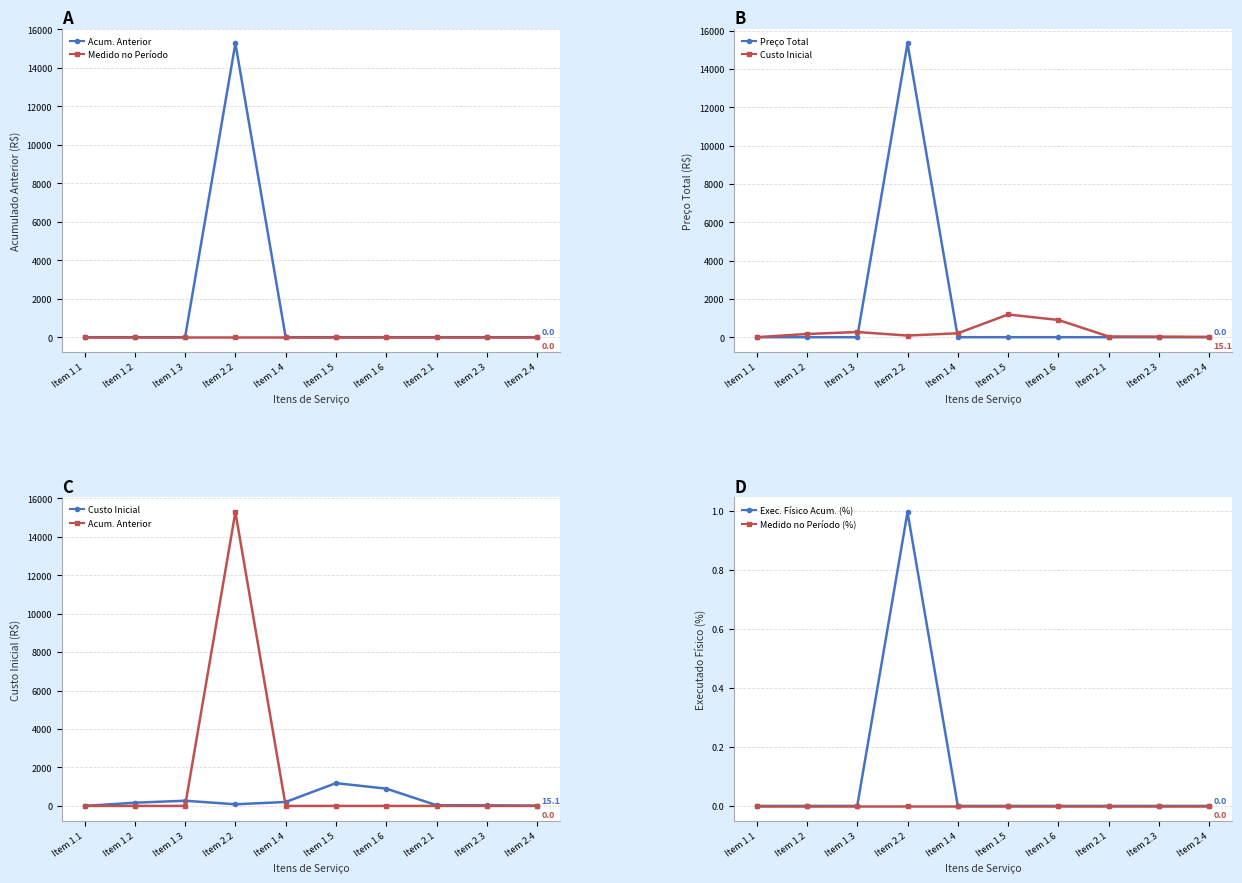

How many lines are shown in the chart?

6